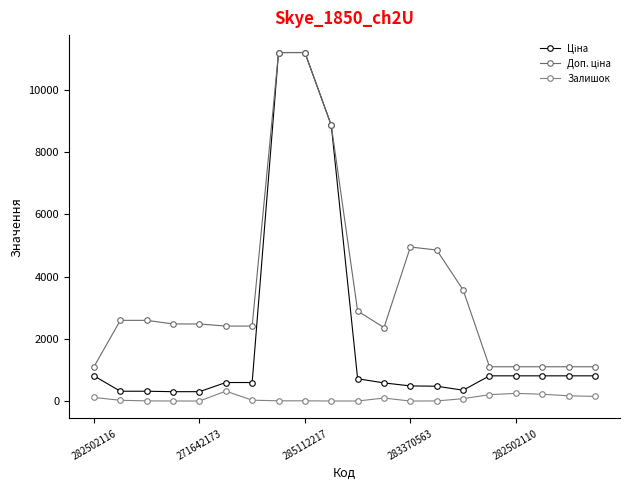

Rank the series by their maximum value, from highest to lowest.

Ціна, Доп. ціна, Залишок